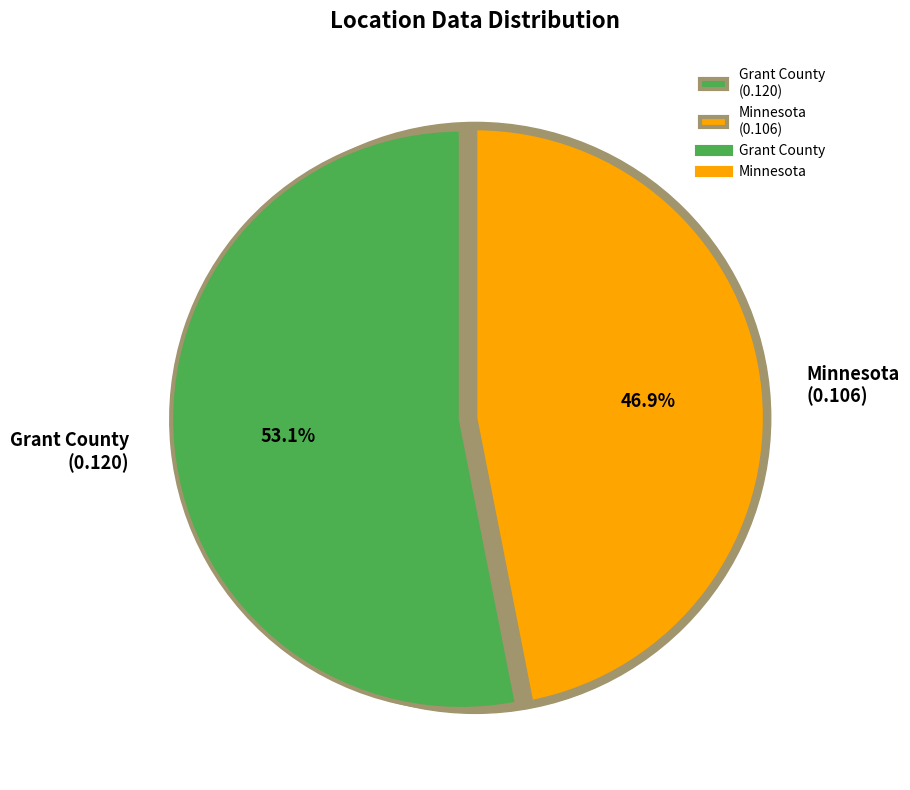

How many slices are in this pie chart?

2